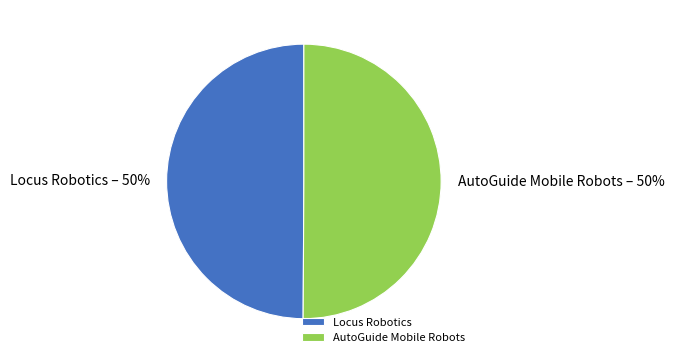

What is the ratio of the value at Locus Robotics to the value at AutoGuide Mobile Robots?

1.0